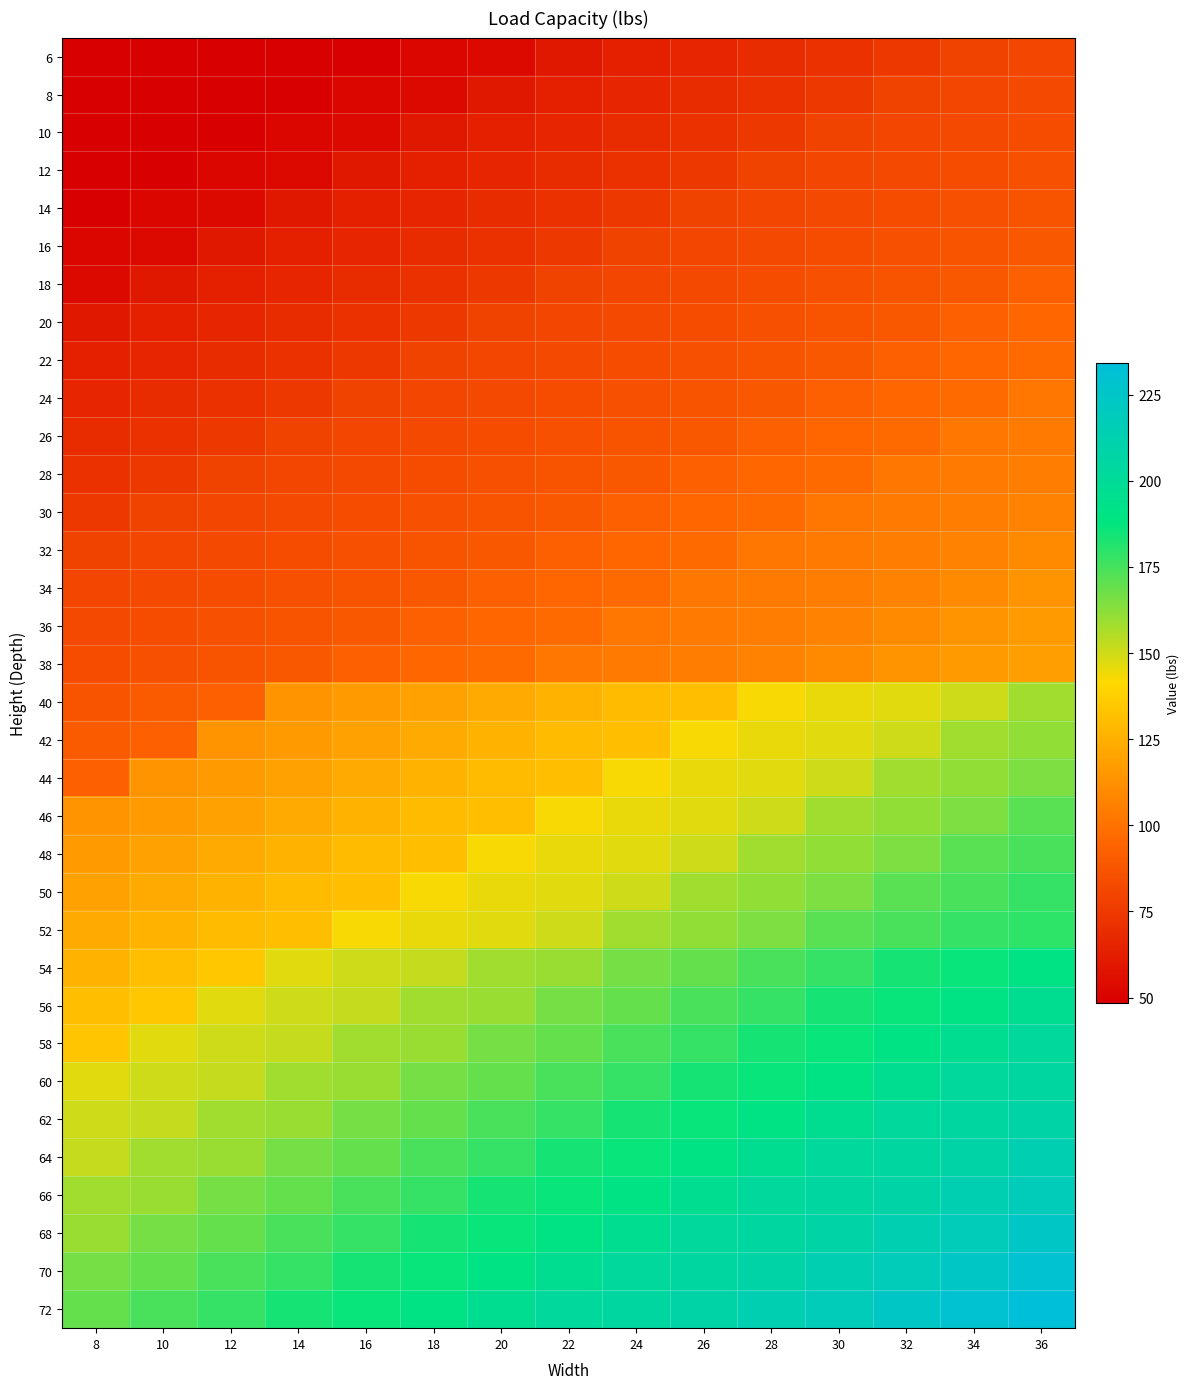

Reading left to right, list all the values displayed in this chart.

6: 8=48.5	10=48.5	12=48.5	14=48.5	16=48.5	18=51.7	20=53.3	22=59.8	24=63.0	26=66.2	28=69.4	30=71.1	32=74.2	34=79.2	36=80.7
8: 8=48.5	10=48.5	12=48.5	14=48.5	16=51.7	18=53.3	20=59.8	22=63.0	24=66.2	26=69.4	28=71.1	30=74.2	32=79.2	34=80.7	36=82.4
10: 8=48.5	10=48.5	12=48.5	14=51.7	16=53.3	18=59.8	20=63.0	22=66.2	24=69.4	26=71.1	28=74.2	30=79.2	32=80.7	34=82.4	36=84.0
12: 8=48.5	10=48.5	12=51.7	14=53.3	16=59.8	18=63.0	20=66.2	22=69.4	24=71.1	26=74.2	28=79.2	30=80.7	32=82.4	34=84.0	36=85.7
14: 8=48.5	10=51.7	12=53.3	14=59.8	16=63.0	18=66.2	20=69.4	22=71.1	24=74.2	26=79.2	28=80.7	30=82.4	32=84.0	34=85.7	36=87.2
16: 8=51.7	10=53.3	12=59.8	14=63.0	16=66.2	18=69.4	20=71.1	22=74.2	24=79.2	26=80.7	28=82.4	30=84.0	32=85.7	34=87.2	36=88.9
18: 8=53.3	10=59.8	12=63.0	14=66.2	16=69.4	18=71.1	20=74.2	22=79.2	24=80.7	26=82.4	28=84.0	30=85.7	32=87.2	34=88.9	36=92.1
20: 8=59.8	10=63.0	12=66.2	14=69.4	16=71.1	18=74.2	20=79.2	22=80.7	24=82.4	26=84.0	28=85.7	30=87.2	32=88.9	34=92.1	36=95.3
22: 8=63.0	10=66.2	12=69.4	14=71.1	16=74.2	18=79.2	20=80.7	22=82.4	24=84.0	26=85.7	28=87.2	30=88.9	32=92.1	34=95.3	36=96.9
24: 8=66.2	10=69.4	12=71.1	14=74.2	16=79.2	18=80.7	20=82.4	22=84.0	24=85.7	26=87.2	28=88.9	30=92.1	32=95.3	34=96.9	36=101.7
26: 8=69.4	10=71.1	12=74.2	14=79.2	16=80.7	18=82.4	20=84.0	22=85.7	24=87.2	26=88.9	28=92.1	30=95.3	32=96.9	34=101.7	36=103.3
28: 8=71.1	10=74.2	12=79.2	14=80.7	16=82.4	18=84.0	20=85.7	22=87.2	24=88.9	26=92.1	28=95.3	30=96.9	32=101.7	34=103.3	36=105.0
30: 8=74.2	10=79.2	12=80.7	14=82.4	16=84.0	18=85.7	20=87.2	22=88.9	24=92.1	26=95.3	28=96.9	30=101.7	32=103.3	34=105.0	36=106.5
32: 8=79.2	10=80.7	12=82.4	14=84.0	16=85.7	18=87.2	20=88.9	22=92.1	24=95.3	26=96.9	28=101.7	30=103.3	32=105.0	34=106.5	36=109.8
34: 8=80.7	10=82.4	12=84.0	14=85.7	16=87.2	18=88.9	20=92.1	22=95.3	24=96.9	26=101.7	28=103.3	30=105.0	32=106.5	34=109.8	36=113.1
36: 8=82.4	10=84.0	12=85.7	14=87.2	16=88.9	18=92.1	20=95.3	22=96.9	24=101.7	26=103.3	28=105.0	30=106.5	32=109.8	34=113.1	36=116.3
38: 8=84.0	10=85.7	12=87.2	14=88.9	16=92.1	18=95.3	20=96.9	22=101.7	24=103.3	26=105.0	28=106.5	30=109.8	32=113.1	34=116.3	36=117.9
40: 8=87.2	10=90.4	12=92.1	14=113.1	16=116.3	18=119.5	20=122.8	22=126.0	24=129.1	26=130.8	28=142.1	30=145.3	32=147.0	34=150.2	36=158.3
42: 8=90.4	10=92.1	12=113.1	14=116.3	16=119.5	18=122.8	20=126.0	22=129.1	24=130.8	26=142.1	28=145.3	30=147.0	32=150.2	34=158.3	36=161.5
44: 8=92.1	10=113.1	12=116.3	14=119.5	16=122.8	18=126.0	20=129.1	22=130.8	24=142.1	26=145.3	28=147.0	30=150.2	32=158.3	34=161.5	36=164.8
46: 8=113.1	10=116.3	12=119.5	14=122.8	16=126.0	18=129.1	20=130.8	22=142.1	24=145.3	26=147.0	28=150.1	30=158.3	32=161.5	34=164.8	36=171.1
48: 8=116.3	10=119.5	12=122.8	14=126.0	16=129.1	18=130.8	20=142.1	22=145.3	24=147.0	26=150.2	28=158.3	30=161.5	32=164.8	34=171.1	36=174.5
50: 8=119.5	10=122.8	12=126.0	14=129.1	16=130.8	18=142.1	20=145.3	22=147.0	24=150.2	26=158.3	28=161.5	30=164.8	32=171.1	34=174.5	36=177.7
52: 8=122.8	10=126.0	12=129.1	14=130.8	16=142.1	18=145.3	20=147.0	22=150.2	24=158.3	26=161.5	28=164.8	30=171.1	32=174.5	34=177.7	36=179.3
54: 8=126.0	10=130.8	12=134.1	14=147.0	16=150.2	18=151.8	20=158.3	22=159.8	24=166.3	26=169.5	28=174.5	30=177.7	32=184.1	34=185.7	36=190.6
56: 8=130.8	10=134.1	12=147.0	14=150.2	16=151.8	18=158.3	20=159.8	22=166.3	24=169.5	26=174.5	28=177.7	30=184.1	32=185.7	34=190.6	36=197.0
58: 8=134.0	10=147.0	12=150.2	14=151.8	16=158.3	18=159.8	20=166.3	22=169.5	24=174.5	26=177.7	28=184.1	30=185.7	32=190.6	34=197.0	36=201.9
60: 8=147.0	10=150.2	12=151.8	14=158.3	16=159.8	18=166.3	20=169.5	22=174.5	24=177.7	26=184.1	28=185.7	30=190.6	32=197.0	34=201.9	36=205.1
62: 8=150.2	10=151.8	12=158.3	14=159.8	16=166.3	18=169.5	20=174.5	22=177.7	24=184.1	26=185.7	28=190.6	30=197.0	32=201.9	34=205.1	36=208.3
64: 8=151.8	10=158.3	12=159.8	14=166.3	16=169.5	18=174.5	20=177.7	22=184.1	24=185.7	26=190.6	28=197.0	30=201.9	32=205.1	34=208.3	36=213.2
66: 8=158.3	10=159.8	12=166.3	14=169.5	16=174.5	18=177.7	20=184.1	22=185.7	24=190.6	26=197.0	28=201.9	30=205.1	32=208.3	34=213.2	36=218.0
68: 8=159.8	10=166.3	12=169.5	14=174.5	16=177.7	18=184.1	20=185.7	22=190.6	24=197.0	26=201.9	28=205.1	30=208.3	32=213.2	34=218.0	36=224.4
70: 8=166.3	10=169.5	12=174.5	14=177.7	16=184.1	18=185.7	20=190.6	22=197.0	24=201.9	26=205.1	28=208.3	30=213.2	32=218.0	34=224.4	36=229.3
72: 8=169.5	10=174.5	12=177.7	14=184.1	16=185.7	18=190.6	20=197.0	22=201.9	24=205.1	26=208.3	28=213.2	30=218.0	32=224.4	34=229.3	36=234.2